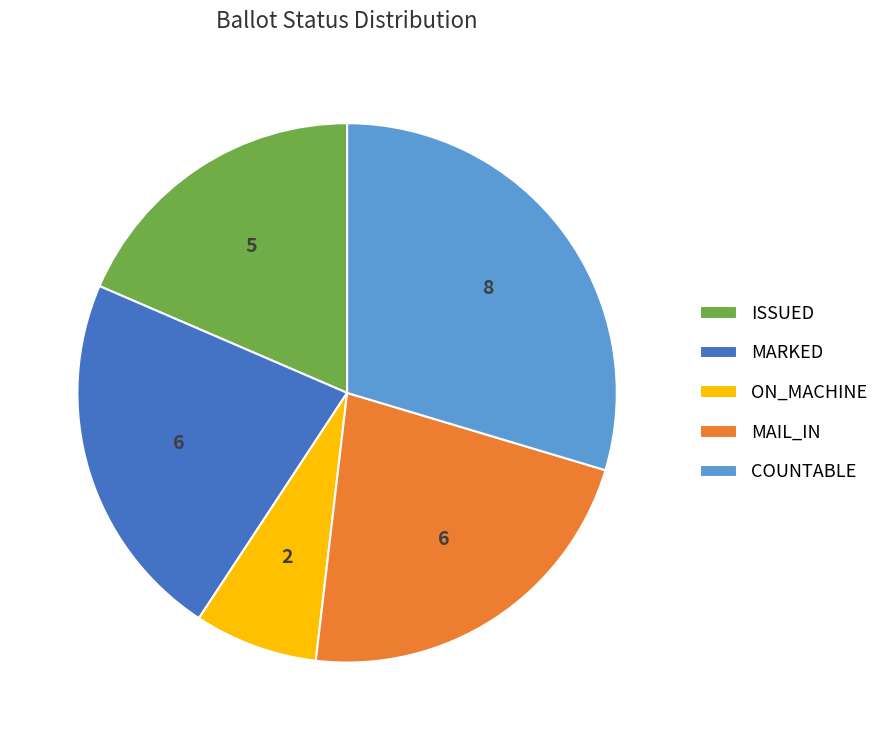

Which category has the smallest portion of the pie?

ON_MACHINE